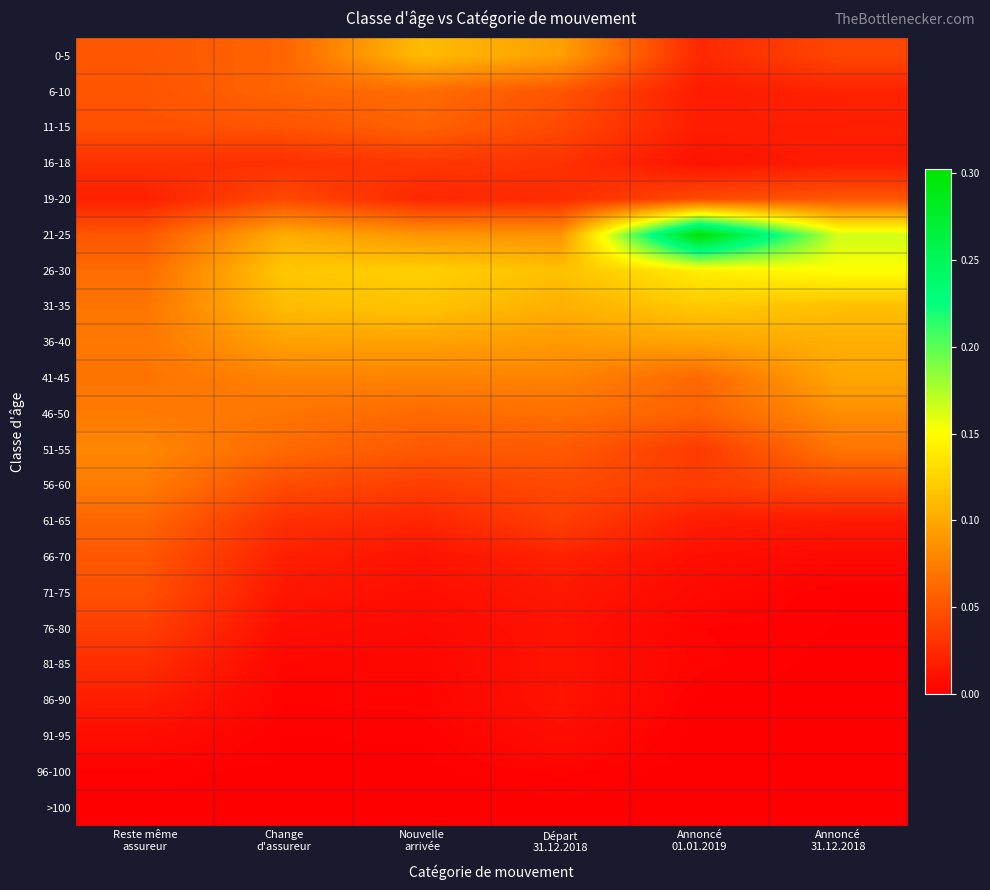

How many distinct data groups are displayed?

22